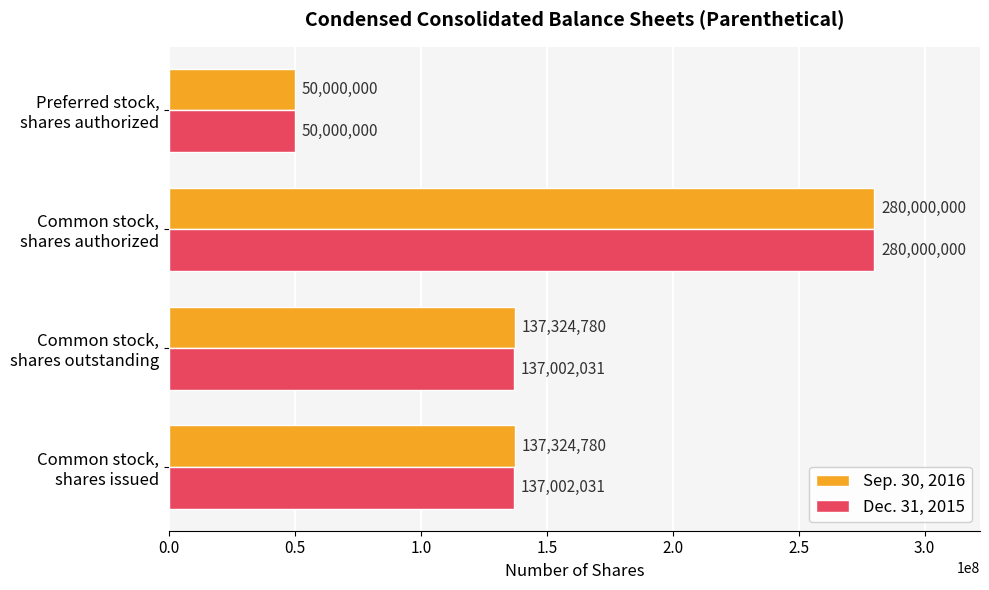

What is the maximum value shown in the chart?

280000000